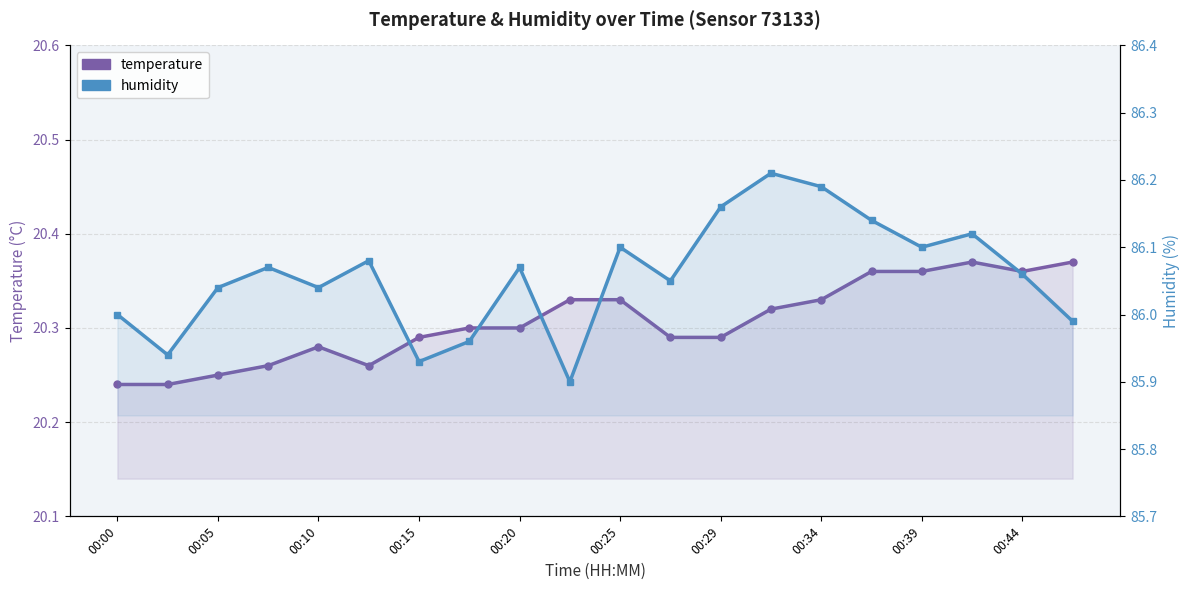

How many categories are shown in the chart?

20